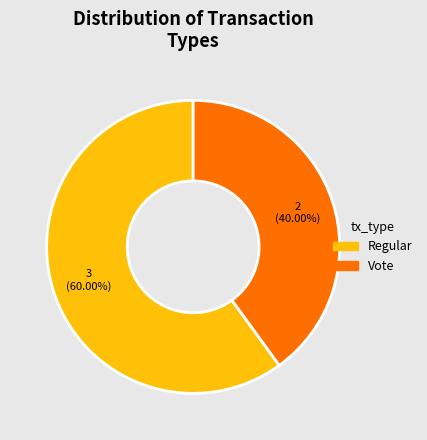

Which slice is the smallest?

Vote